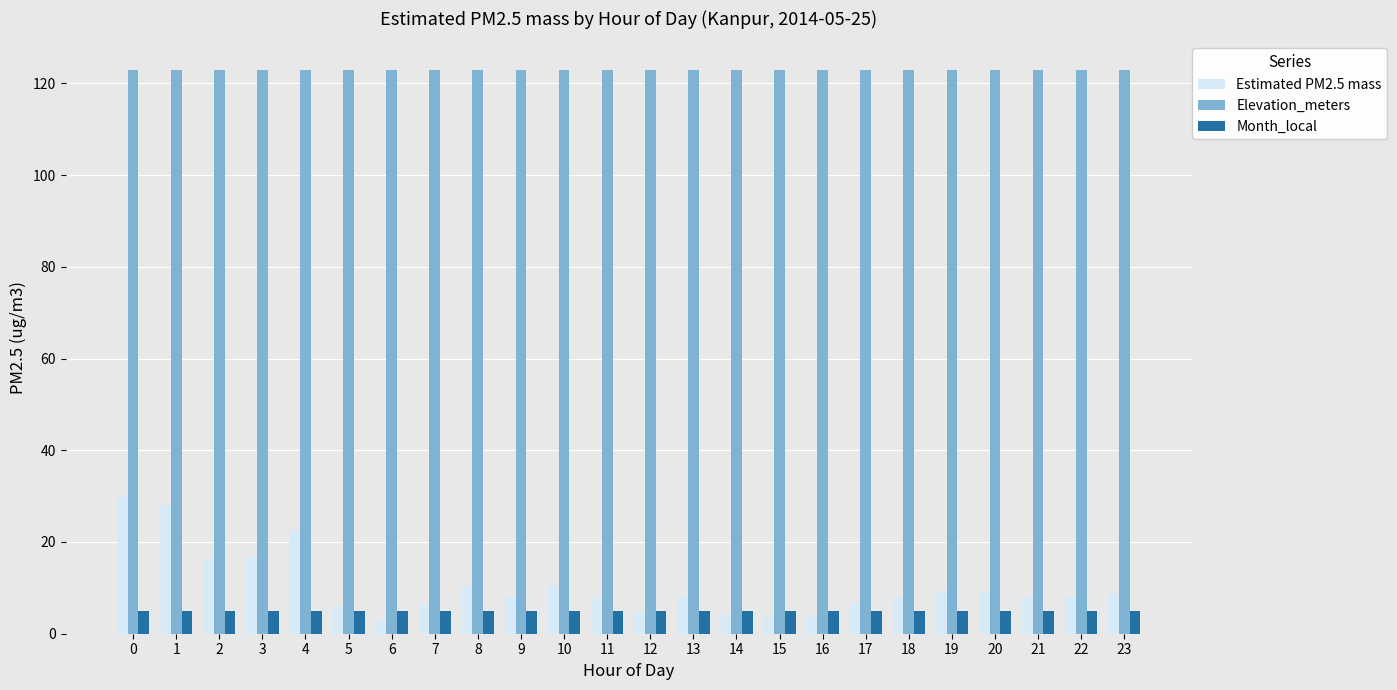

The Elevation_meters series shows 123.0 at 23. True or false?

True